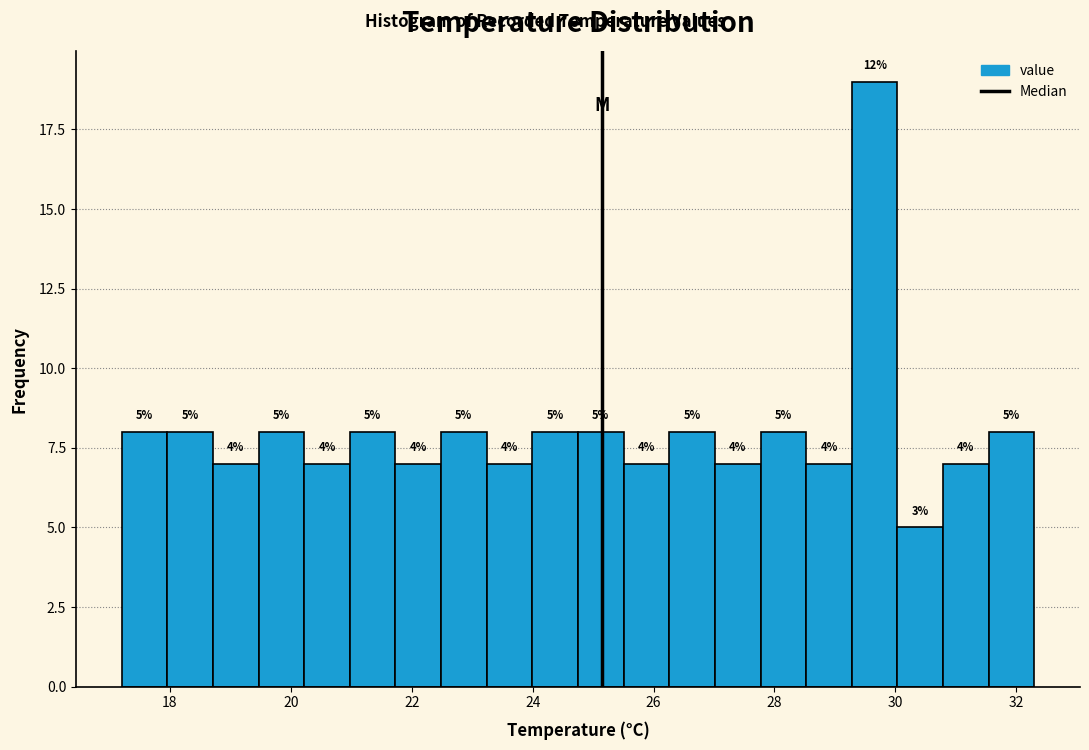

Read against the x-axis, roughly where is the centre of the tallest bar?

29.6